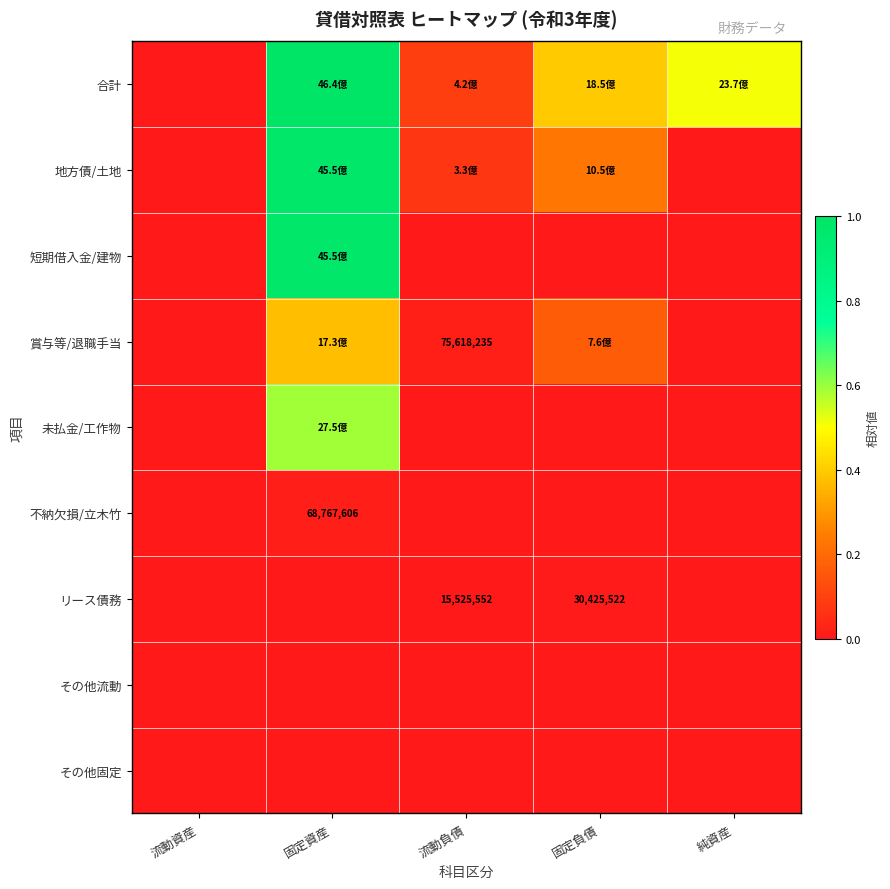

At how many categories does at least one series exceed 0?

4